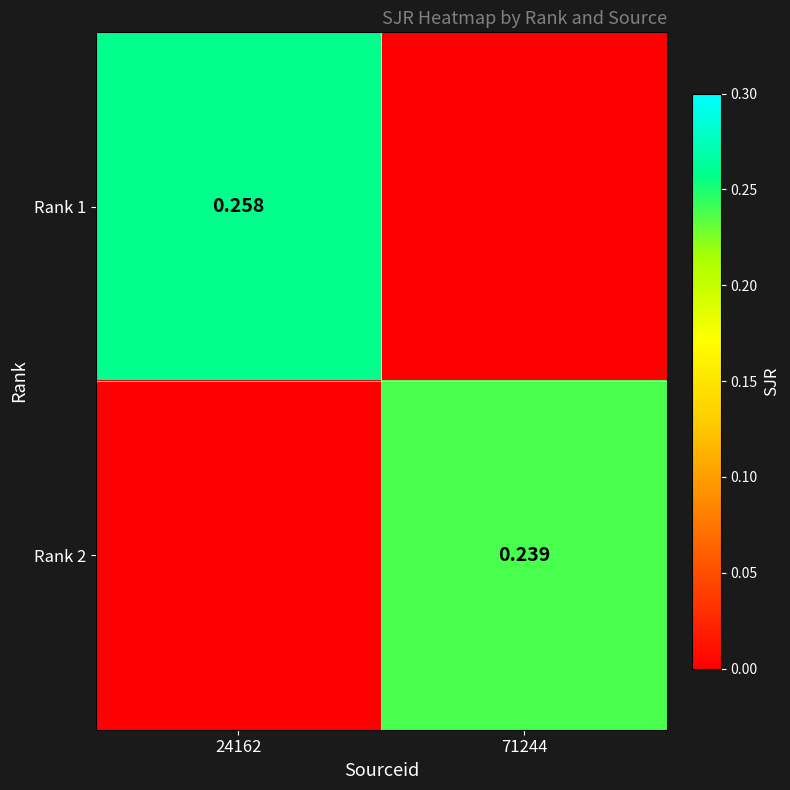

Is the value of Rank 2 at 71244 greater than the value of Rank 1 at 24162?

No